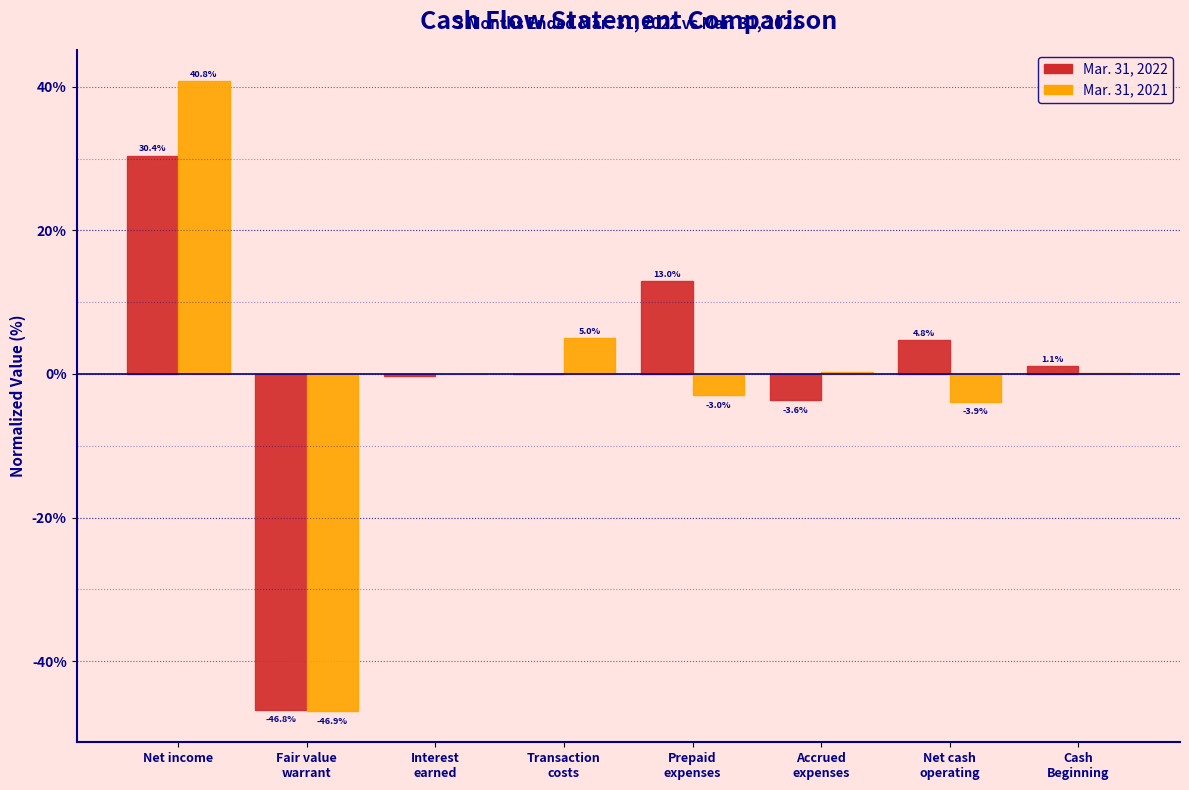

What is the highest value of the Mar. 31, 2021 series?

40.8